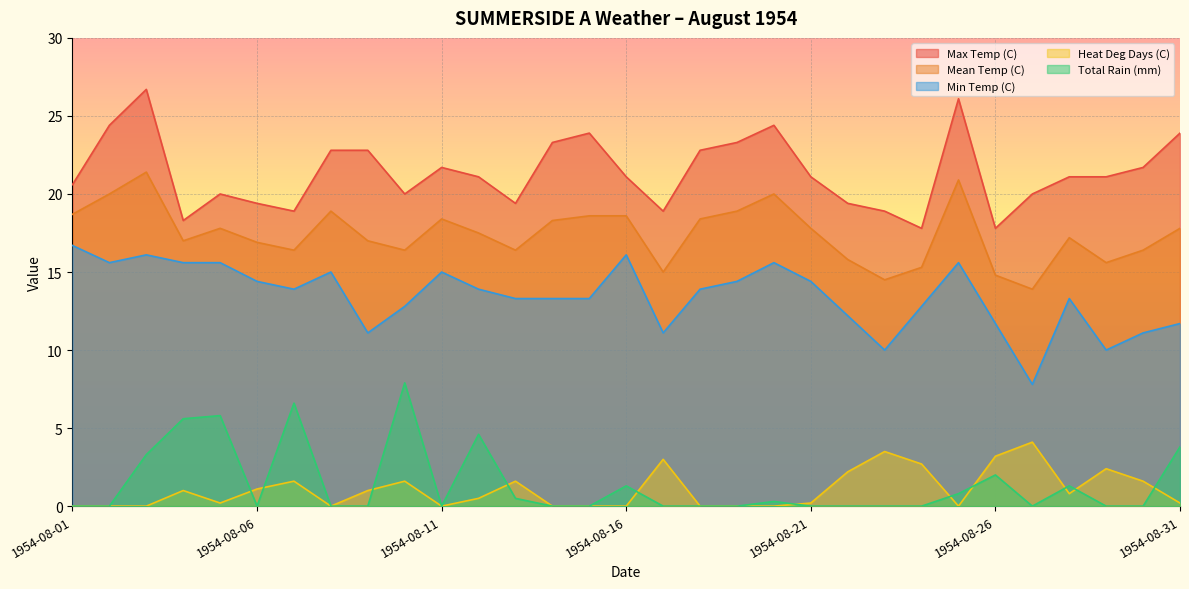

The Heat Deg Days (C) series shows 1.5 at 1954-08-15. True or false?

False